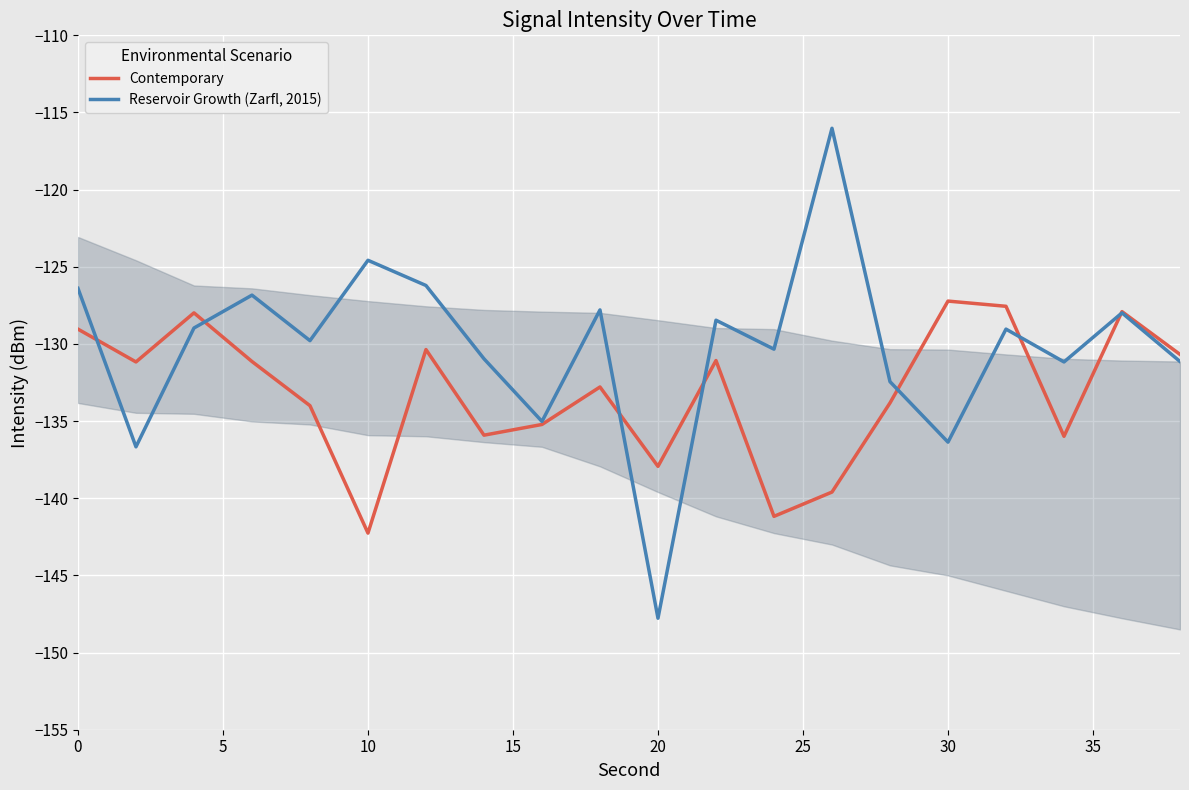

At which label does Contemporary reach its minimum?

10